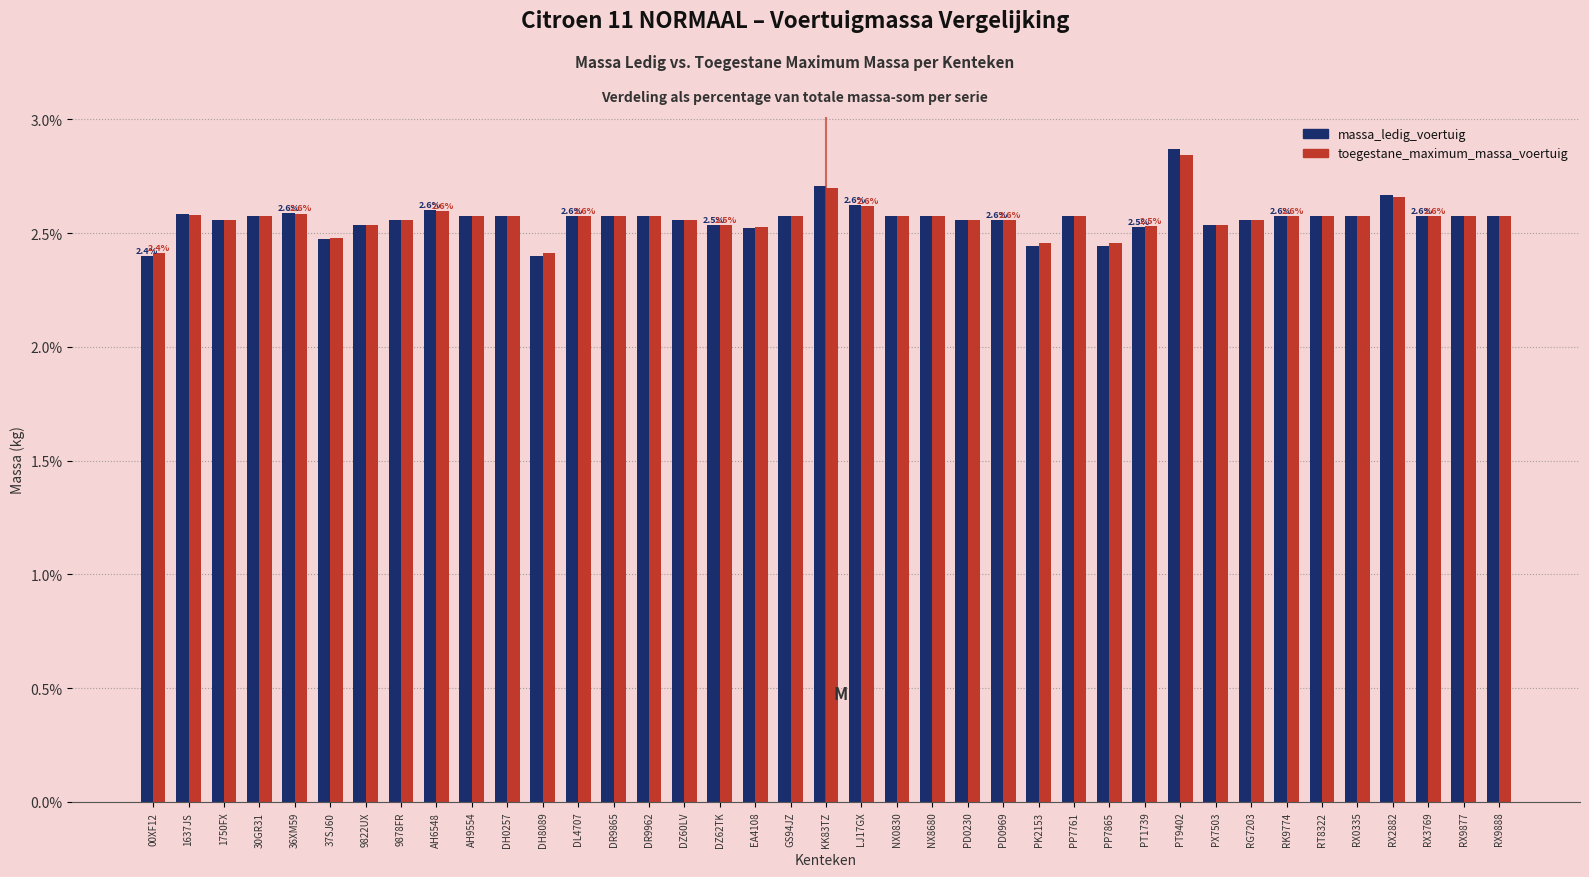

What is the sum of the massa_ledig_voertuig values at KK83TZ and DH8089?

5.1